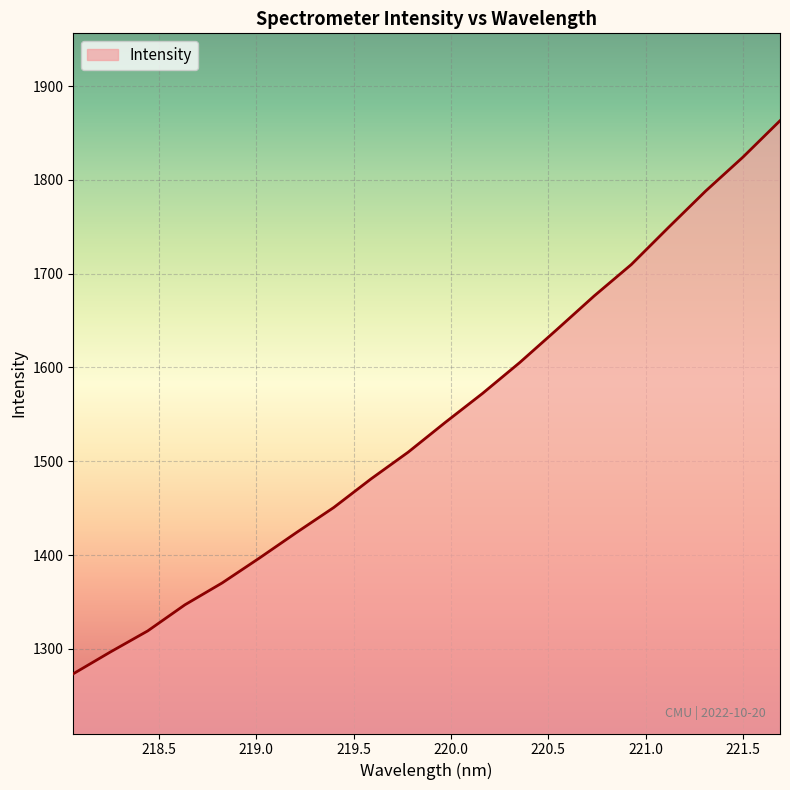

What is the difference between the maximum and minimum values?

589.7